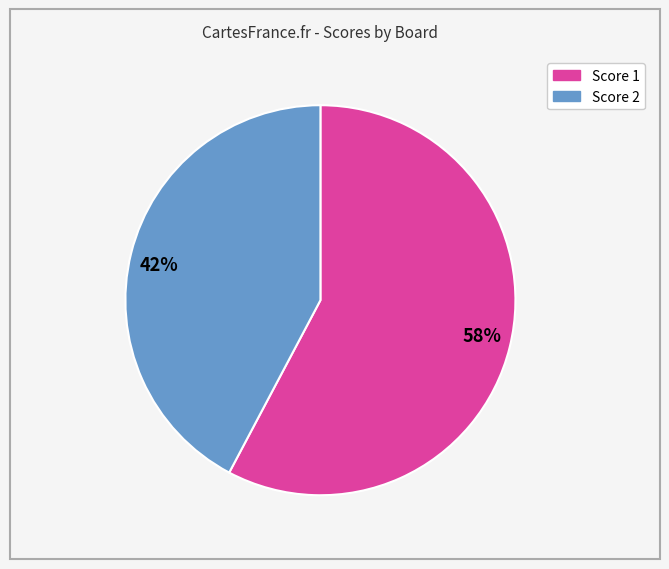

Which slice is the largest?

Score 1